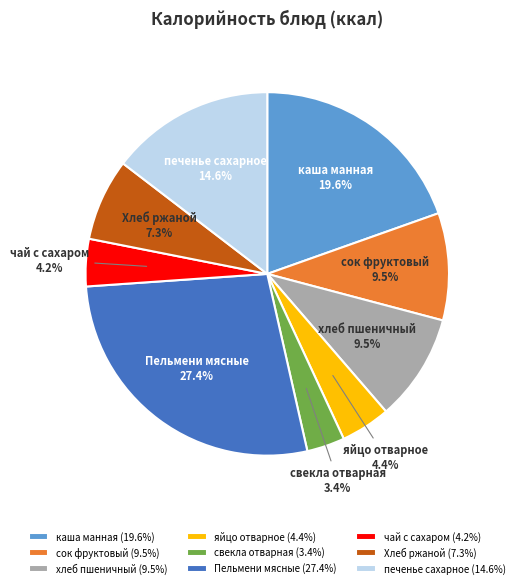

To the nearest percent, what is the average slice percentage?

11%